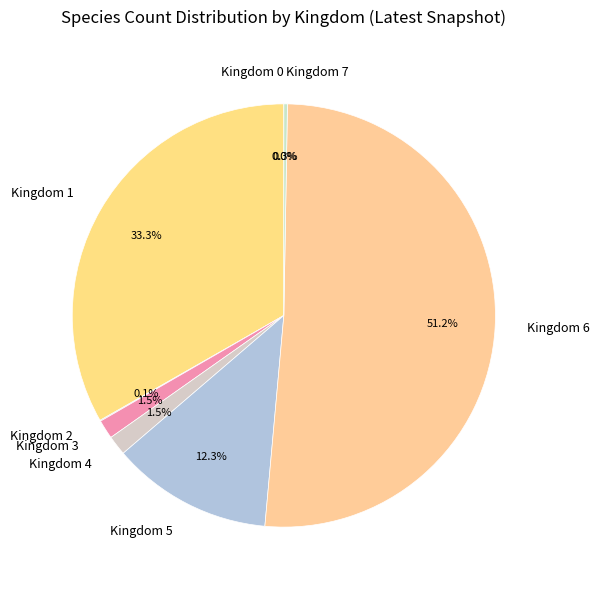

To the nearest percent, what is the average slice percentage?

12%